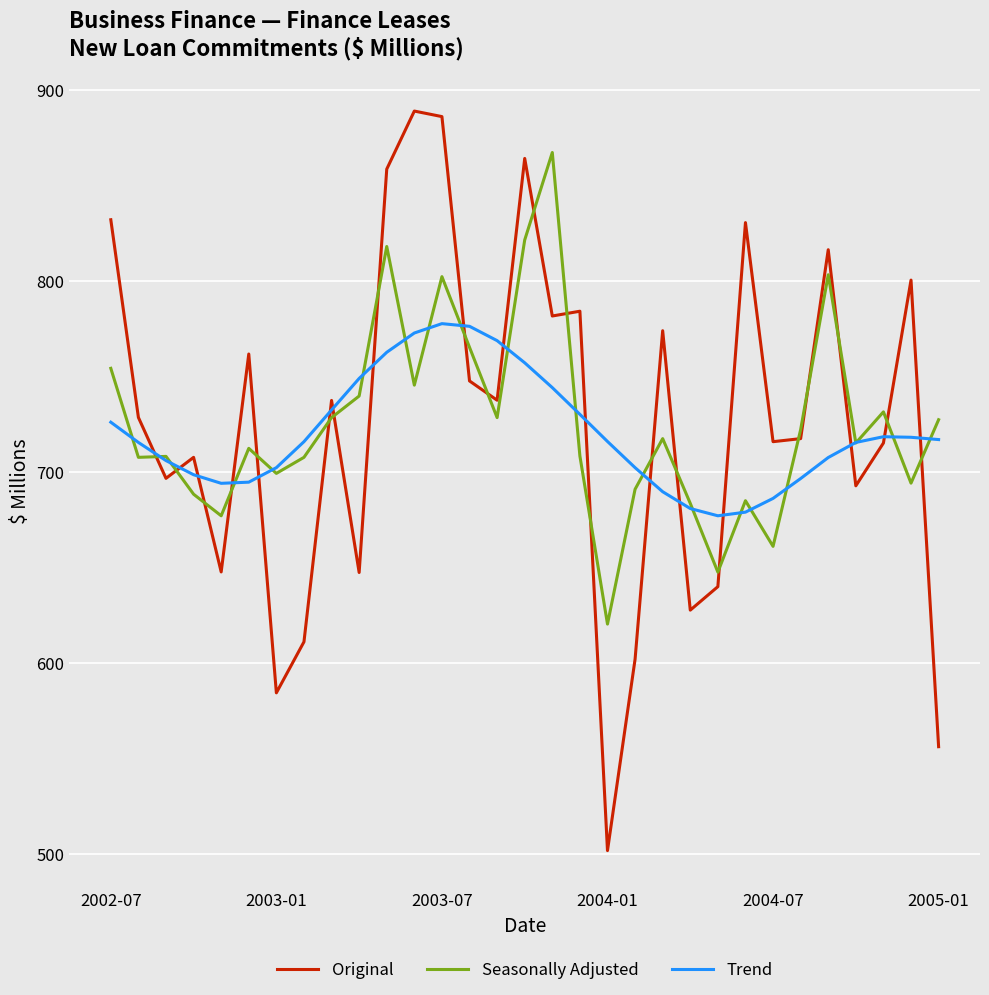

Count the number of data series in this chart.

3